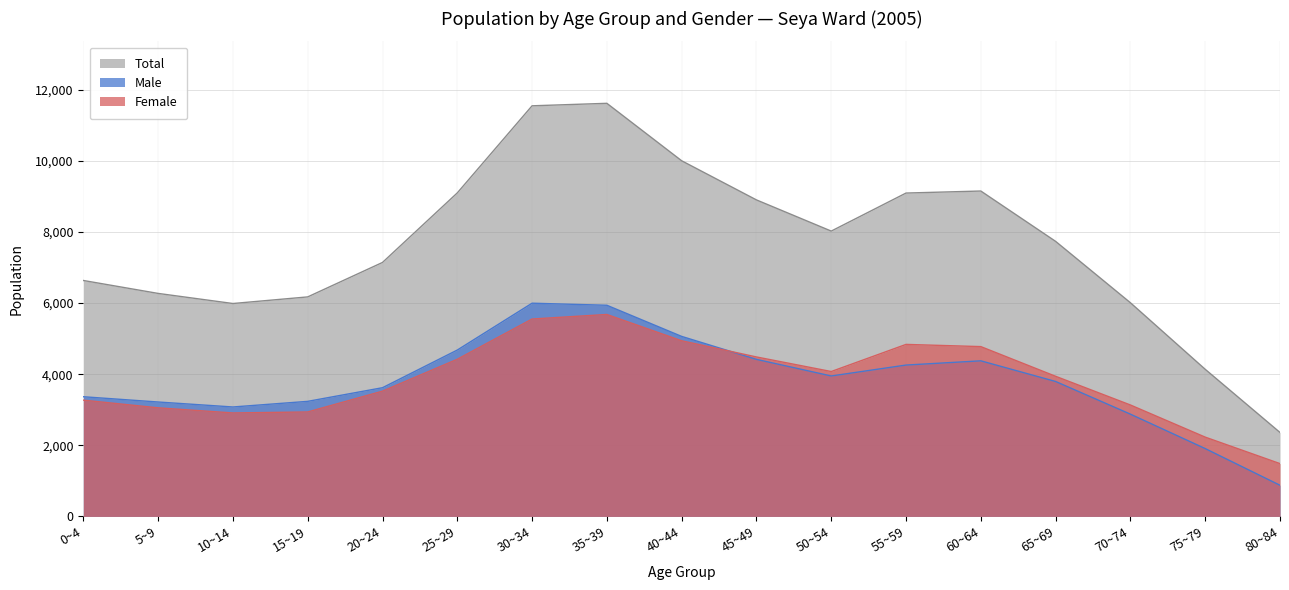

Which has a higher value, 25~29 or 70~74?

25~29